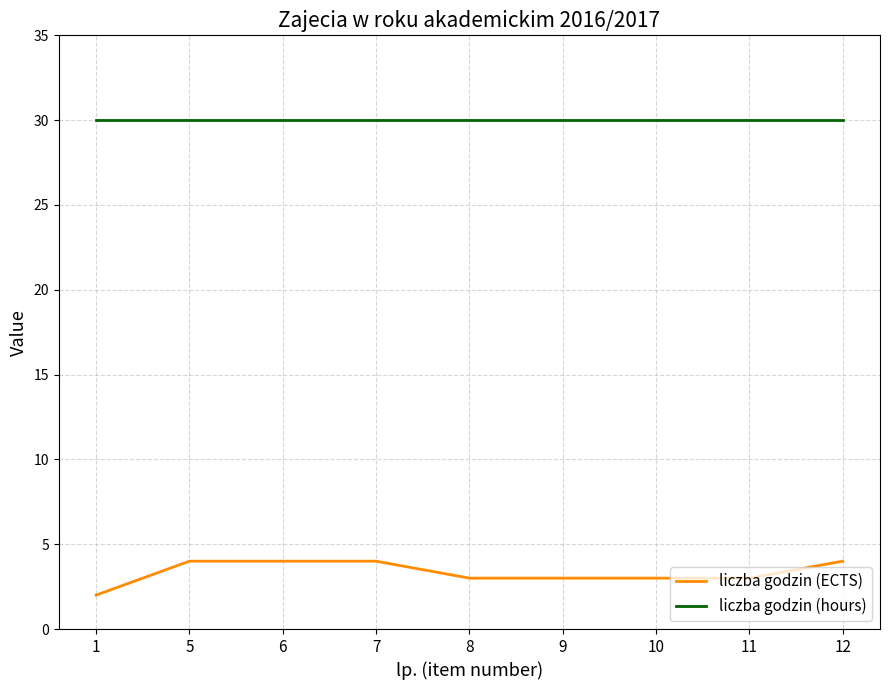

What is the total value across all series at 5?

34